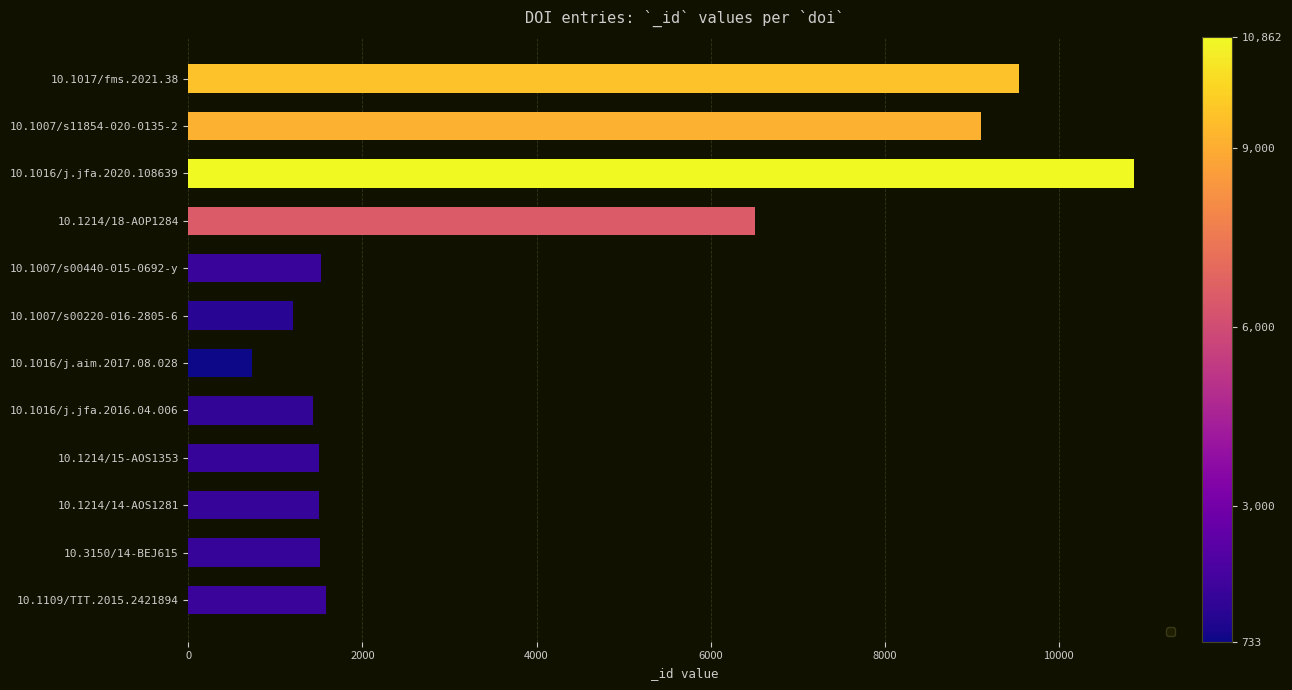

What is the label of the 7th bar from the bottom?

10.1007/s00220-016-2805-6